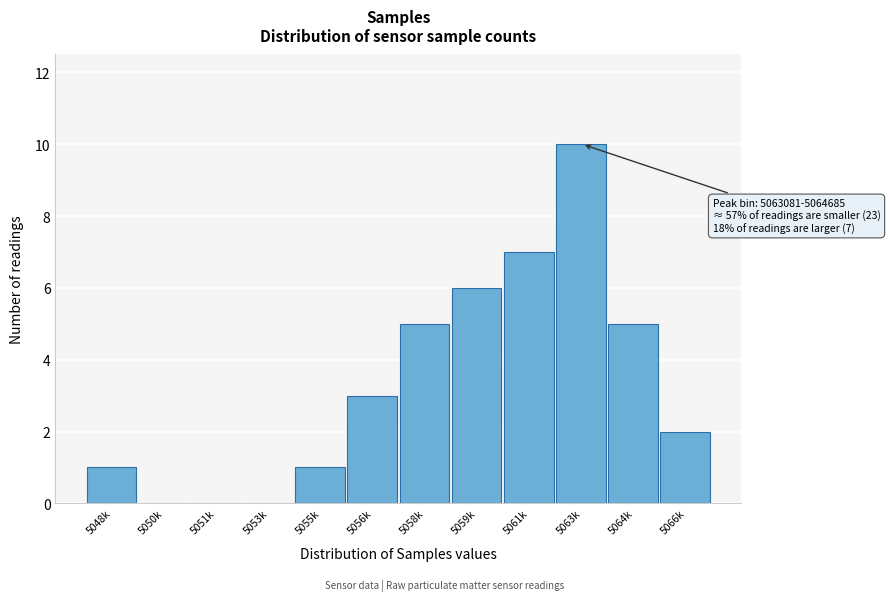

Reading left to right, transcribe all the data shown in this chart.

5048k=1	5050k=0	5051k=0	5053k=0	5055k=1	5056k=3	5058k=5	5059k=6	5061k=7	5063k=10	5064k=5	5066k=2